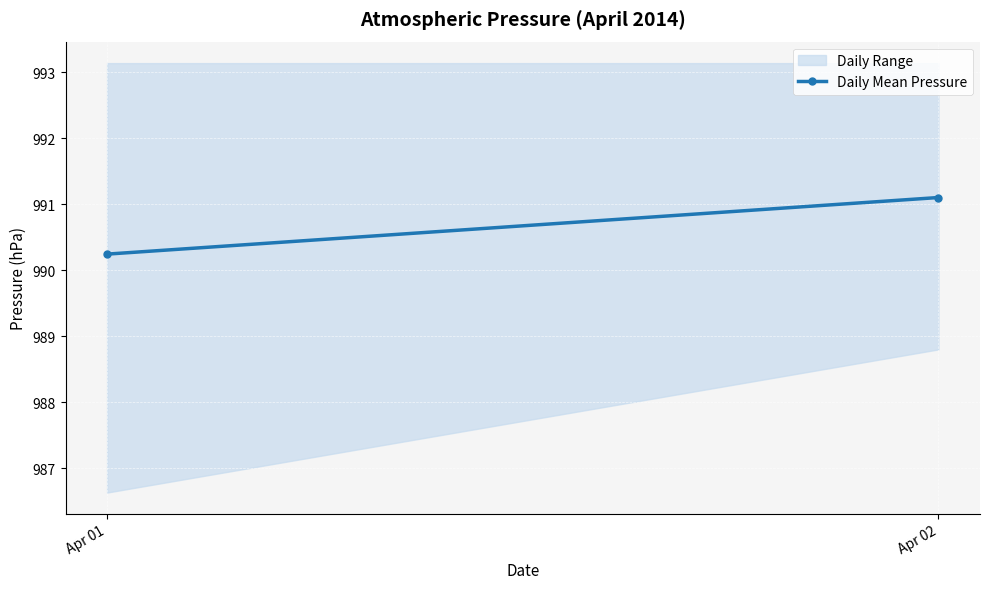

What is the change in value from Apr 01 to Apr 02?

+2.2